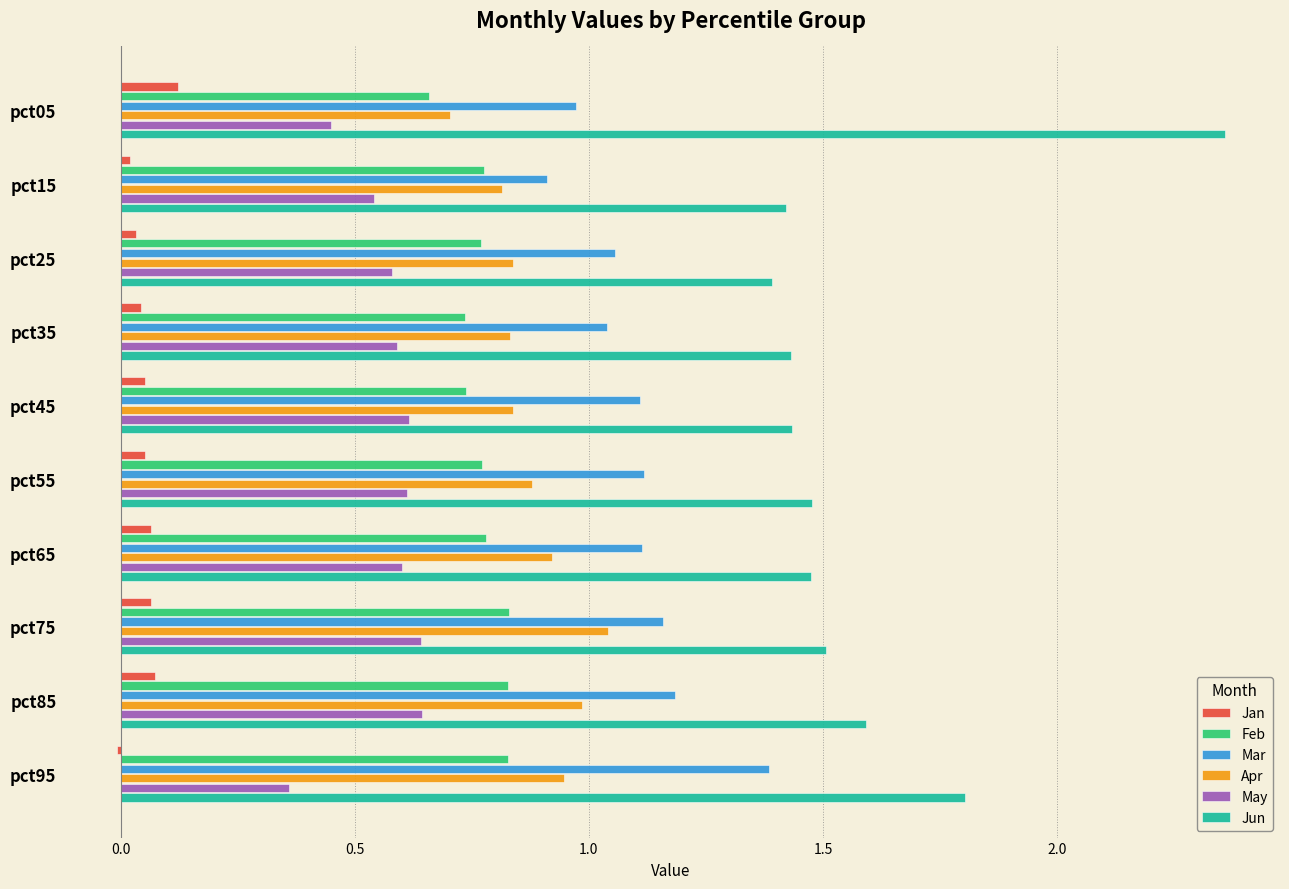

Rank the series at pct65 from lowest to highest value.

Jan, May, Feb, Apr, Mar, Jun